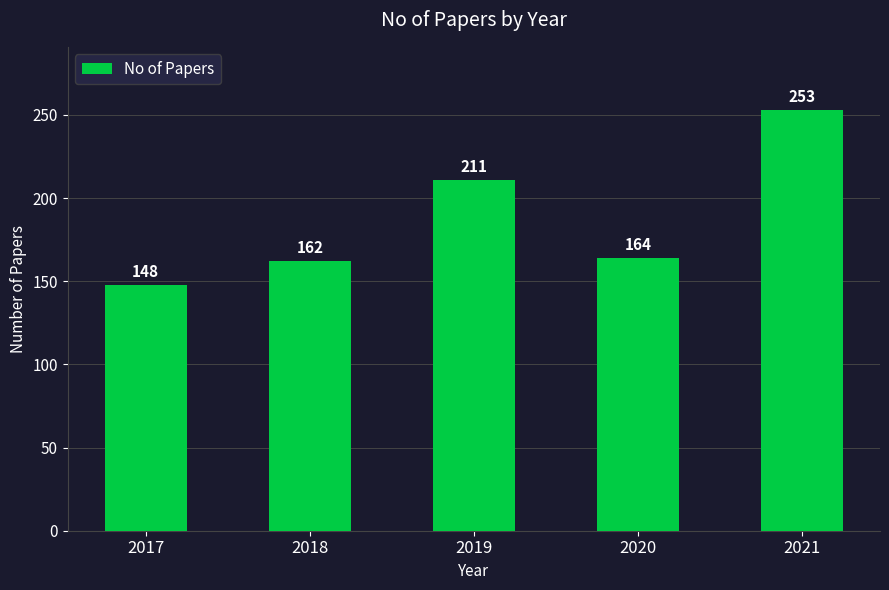

What is the change in value from 2017 to 2021?

+105